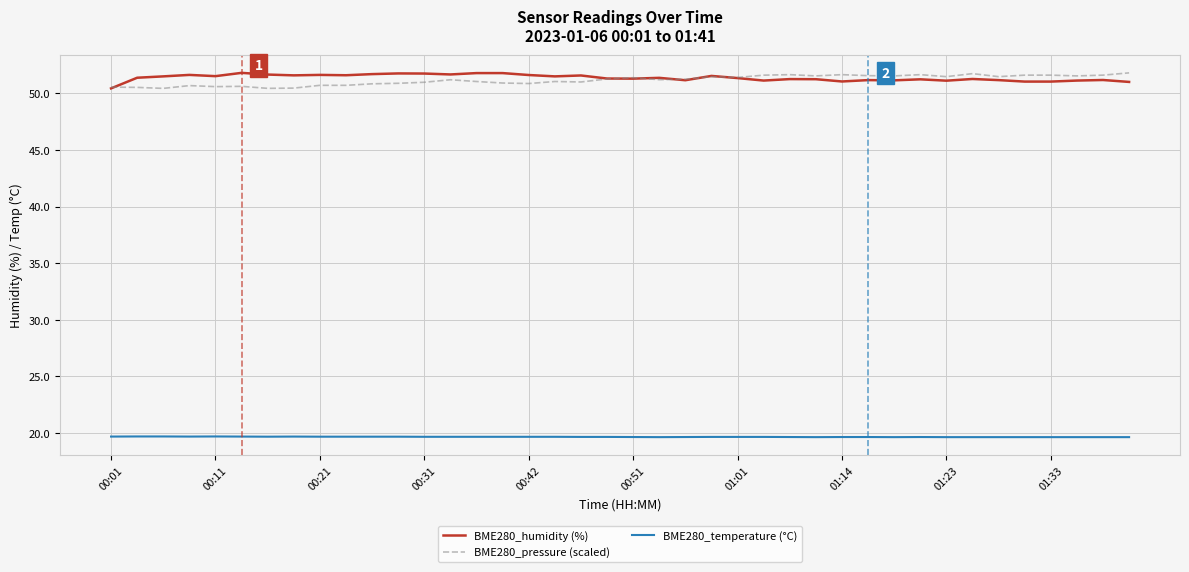

True or false: BME280_temperature (°C) and BME280_pressure (scaled) intersect in this chart.

False